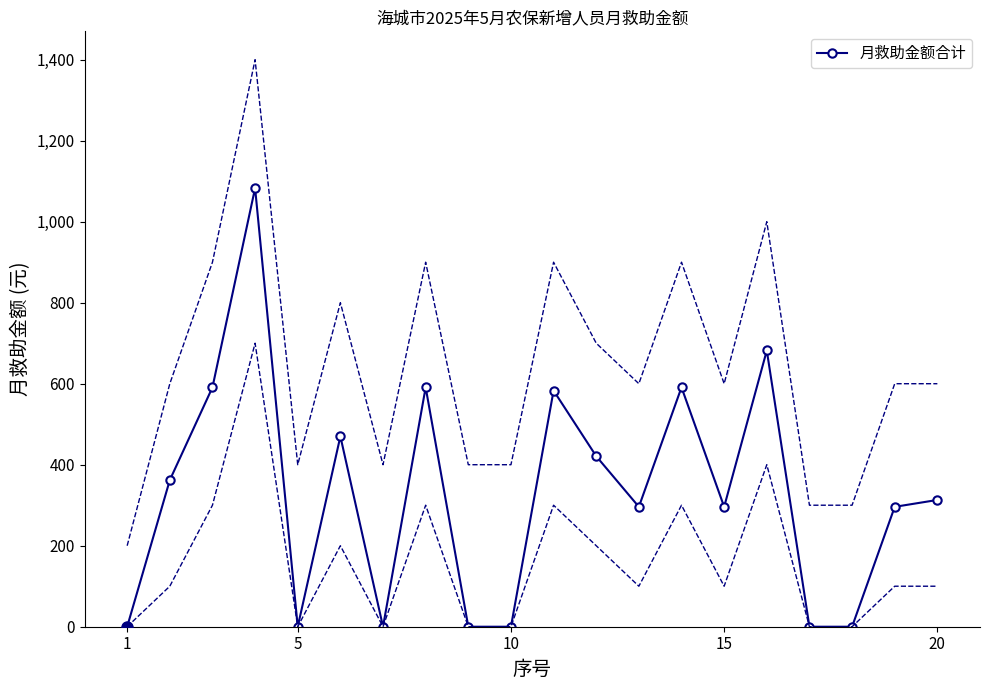

Reading left to right, extract all data points from this chart.

0	362	591	1083	0	470	0	591	0	0	583	421	296	591	296	682	0	0	296	313